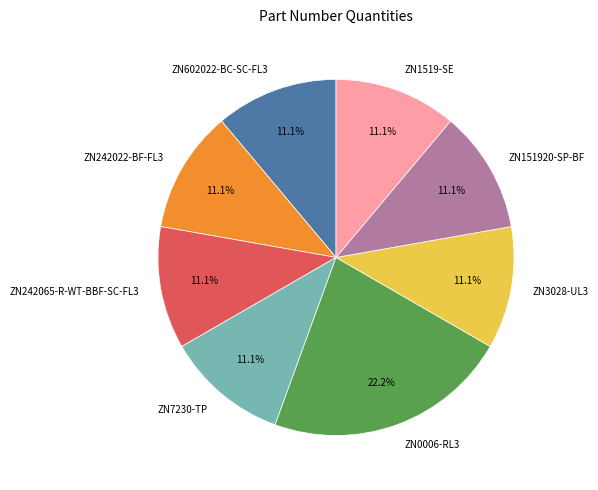

True or false: ZN242065-R-WT-BBF-SC-FL3 accounts for 21% of the total.

False